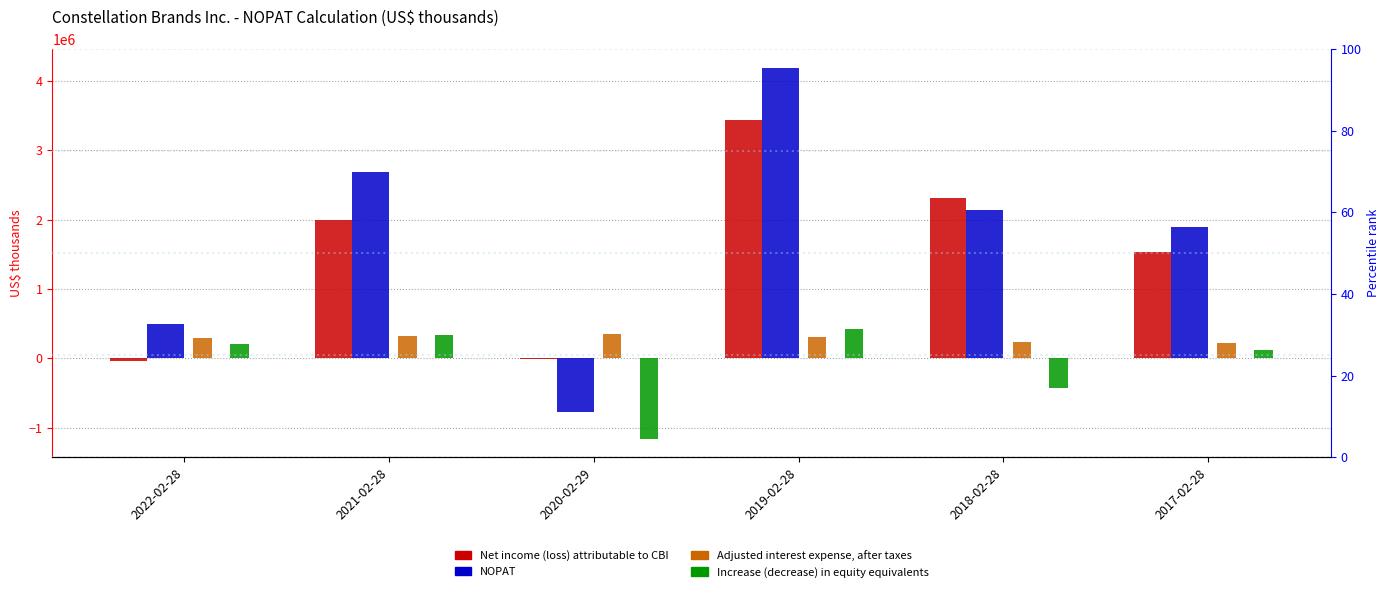

The Net income (loss) attributable to CBI series shows 2318900 at 2018-02-28. True or false?

True